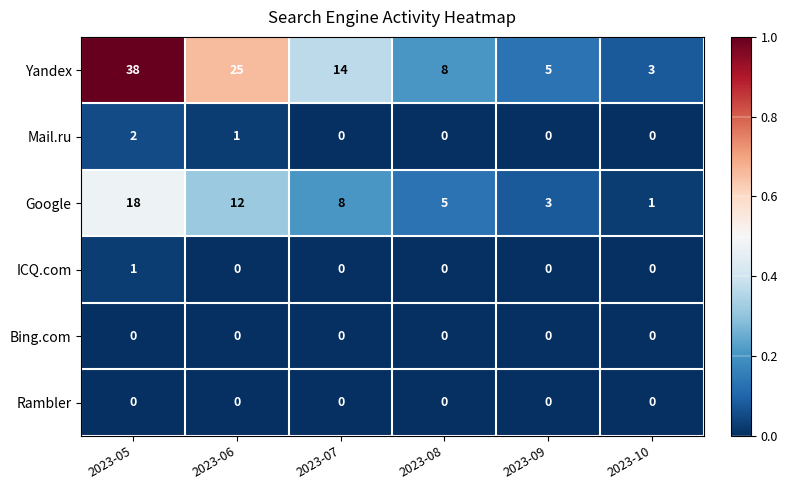

How many distinct data groups are displayed?

6